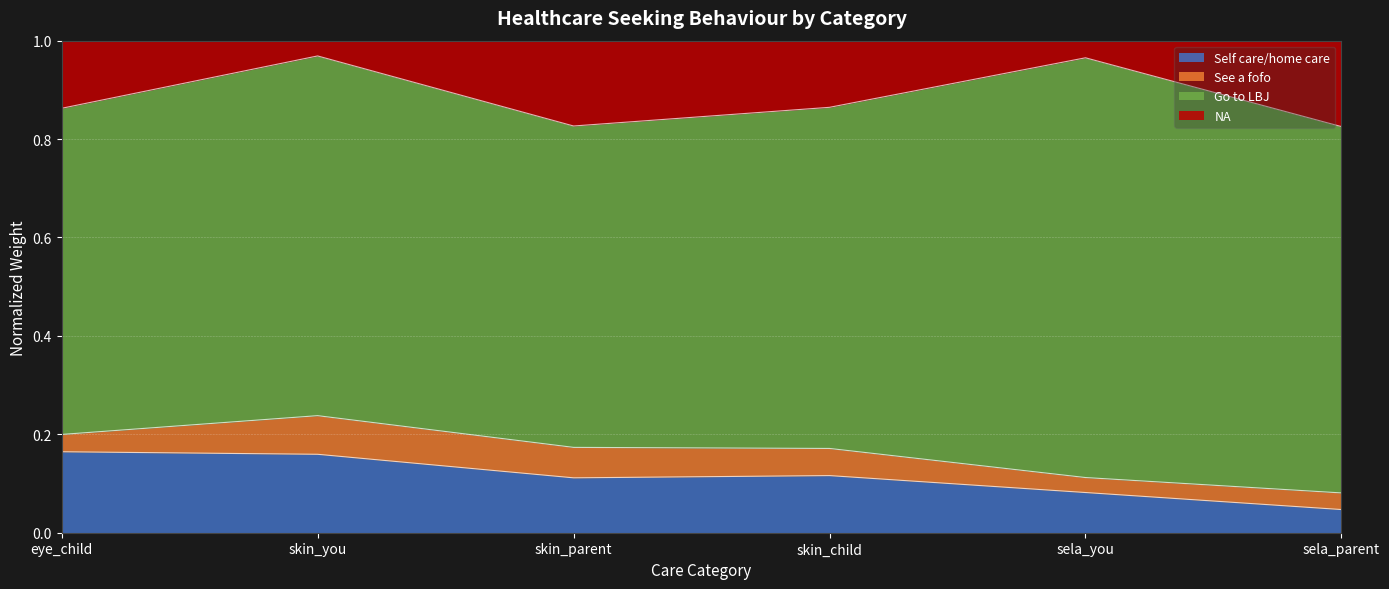

What is the total value across all series at skin_parent?

1.0